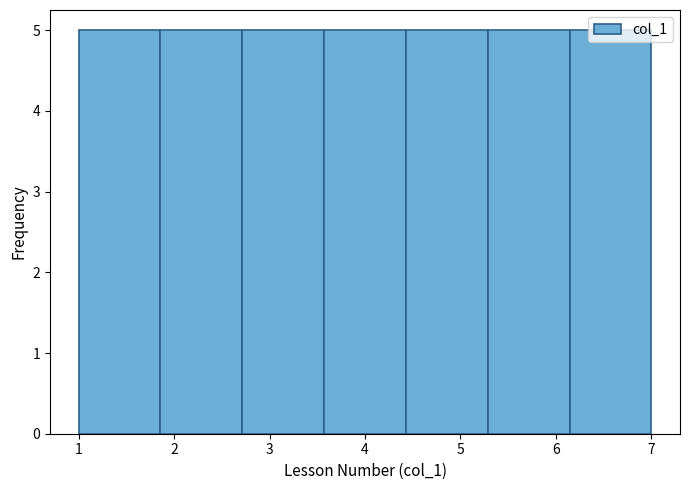

Reading left to right, list every bar in this chart as the range it spans on the x-axis followed by its height. Neither the bar edges nor the heights are printed on the chart, so give them approximately, as read against the axes.

1.0 to 1.9: 5
1.9 to 2.7: 5
2.7 to 3.6: 5
3.6 to 4.4: 5
4.4 to 5.3: 5
5.3 to 6.1: 5
6.1 to 7.0: 5